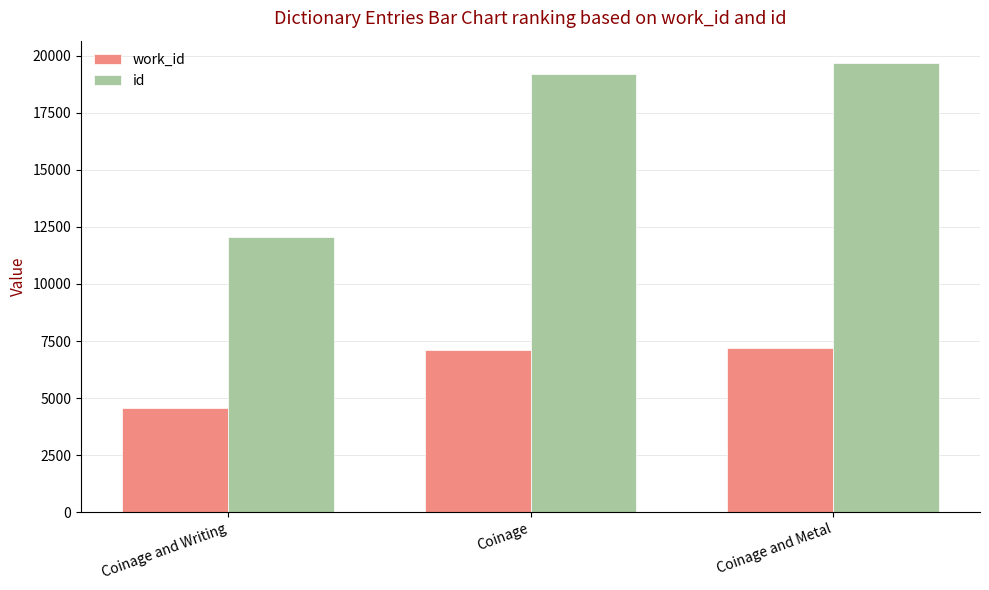

What is the smallest value displayed?

4582